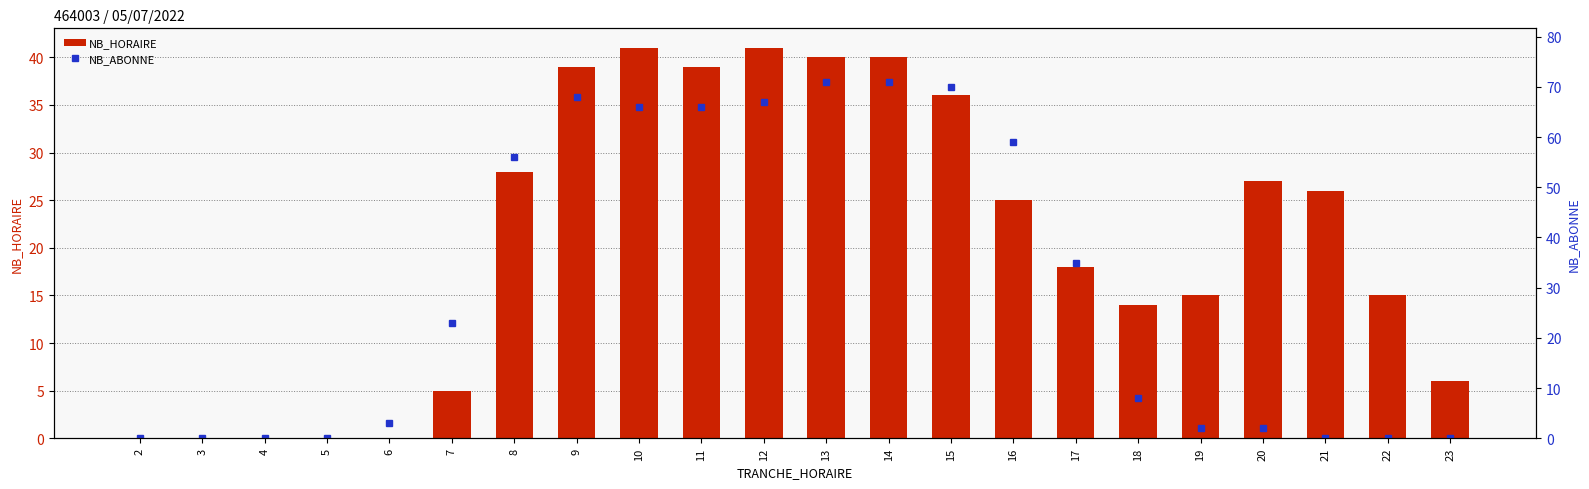

At which category does the chart reach its peak across all series?

13